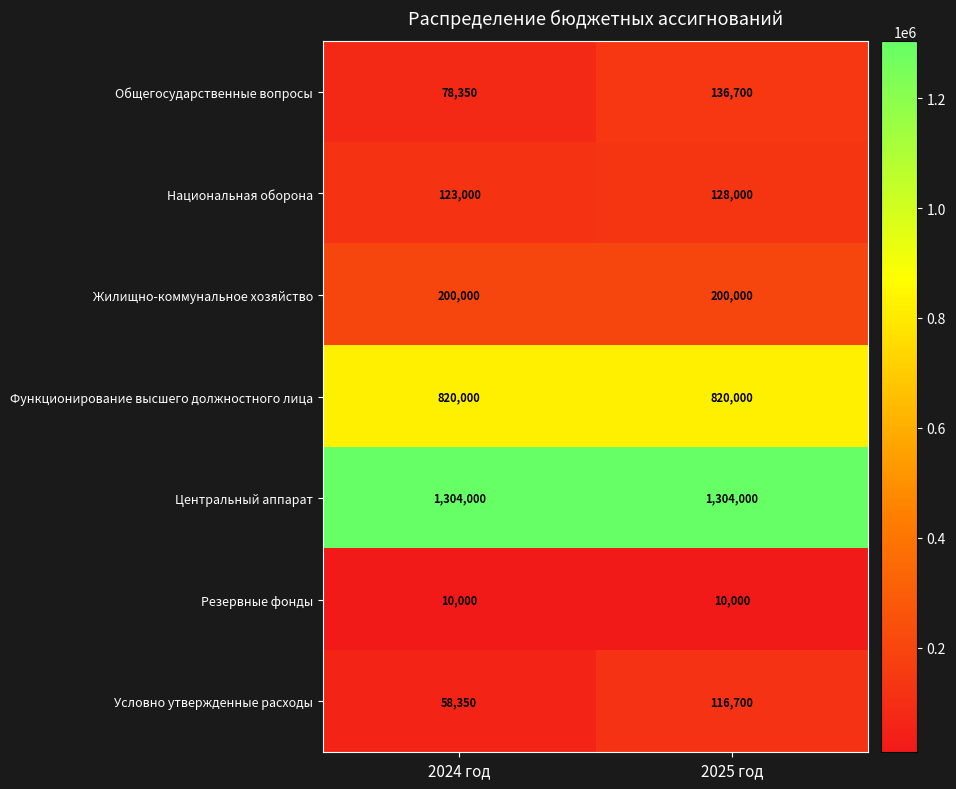

What is the spread (max minus min) of values at 2025 год?

1294000